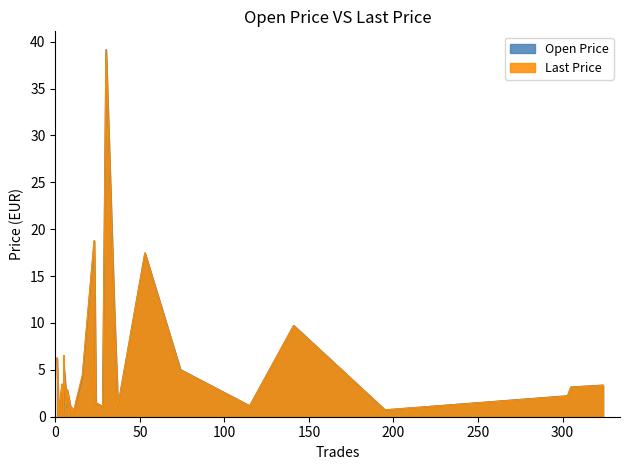

How many series are shown in this chart?

2